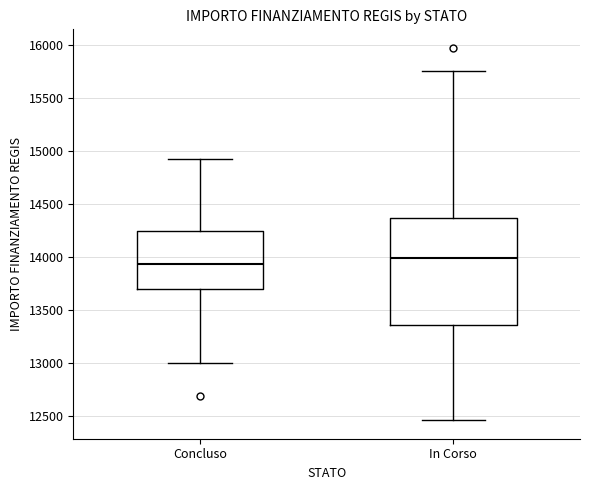

Which box is the tallest, from its lower edge to its upper edge?

In Corso